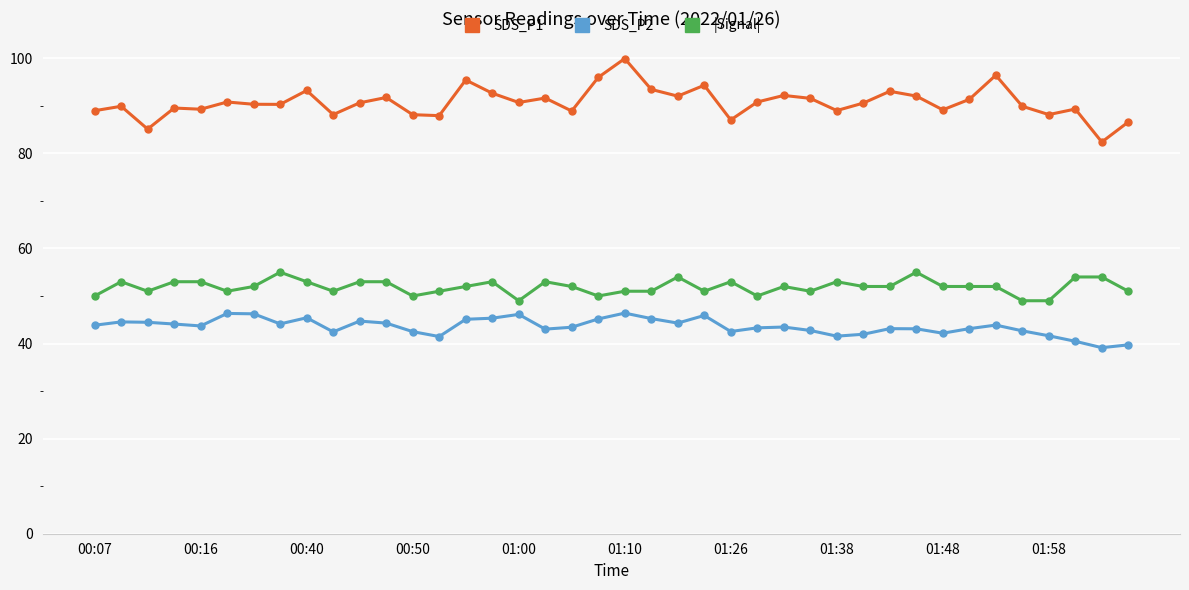

How many lines are shown in the chart?

3